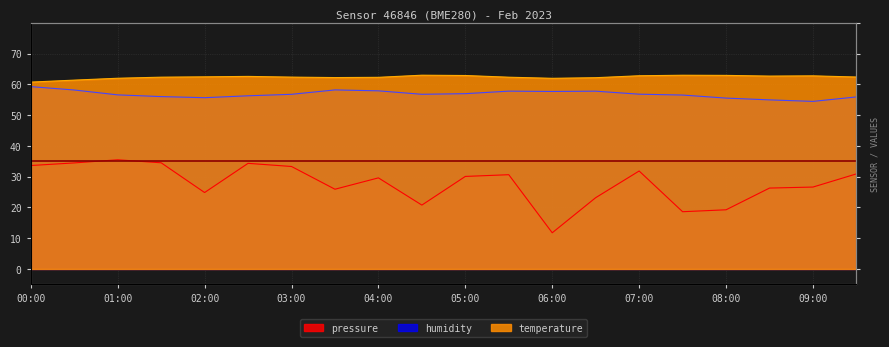

What position from the right is 03:30?

13